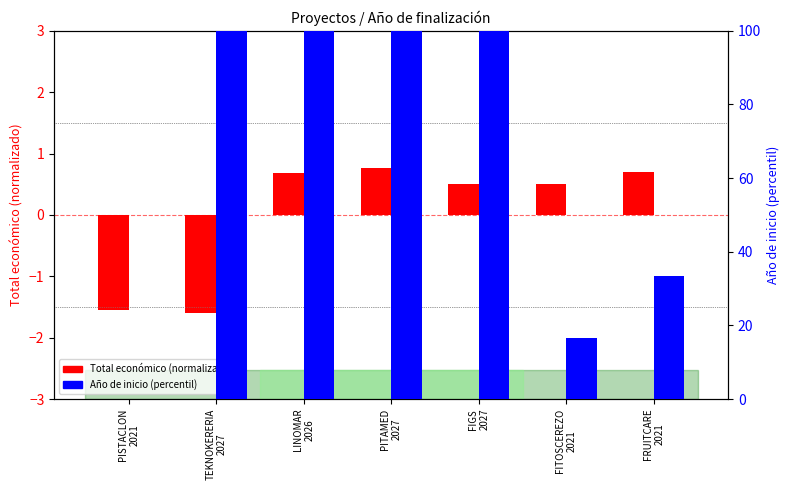

How many bars are there in each group?

2